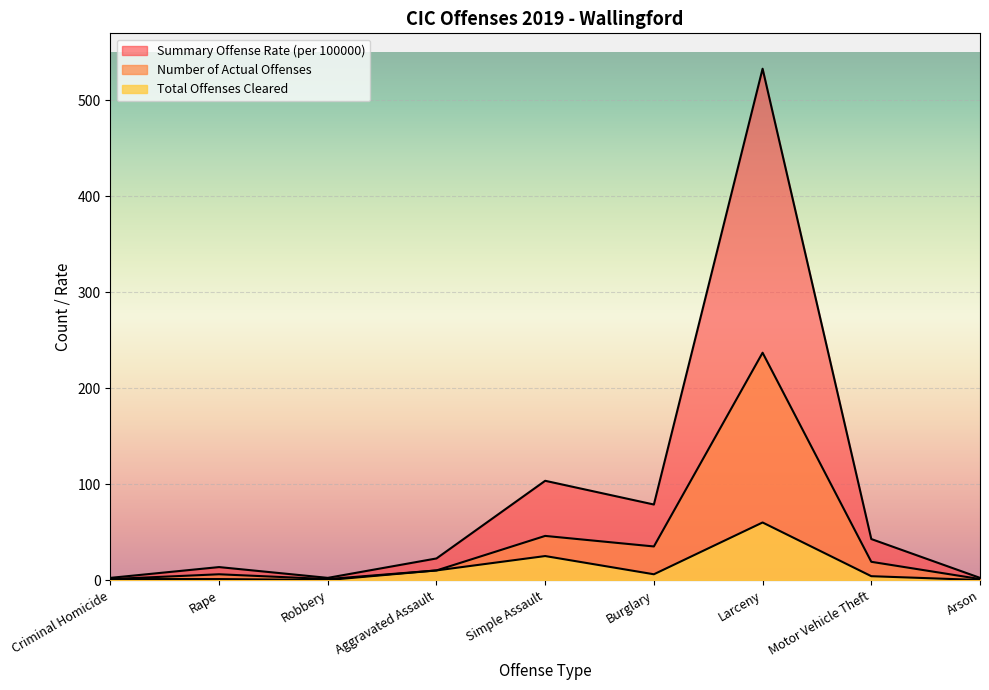

Does the chart display data point markers on the line(s)?

No